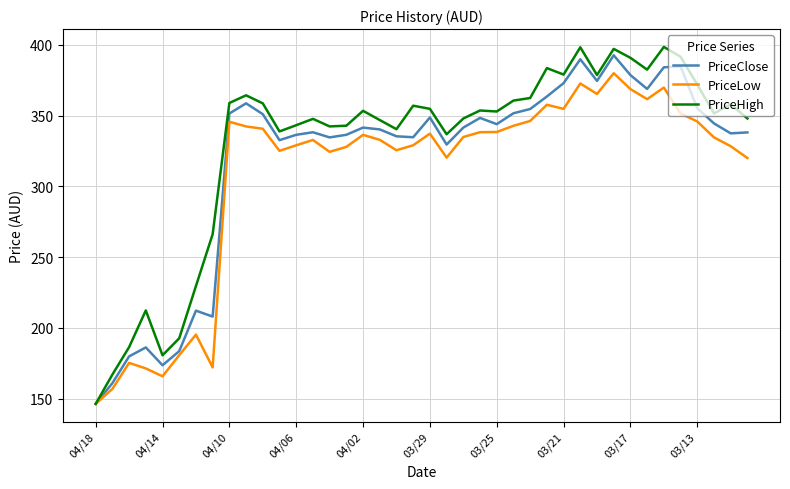

List the series in order of their overall mean, highest first.

PriceHigh, PriceClose, PriceLow